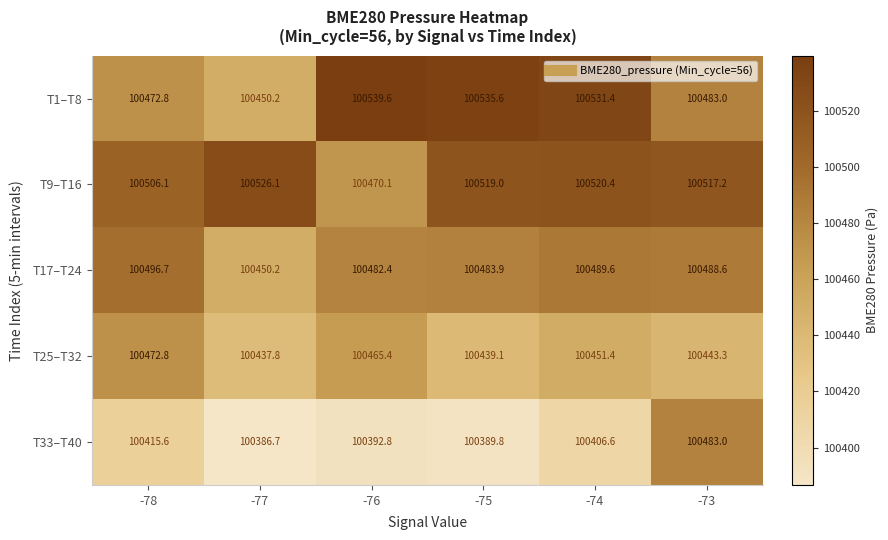

At which label is T17–T24 closest to 100473?

-76